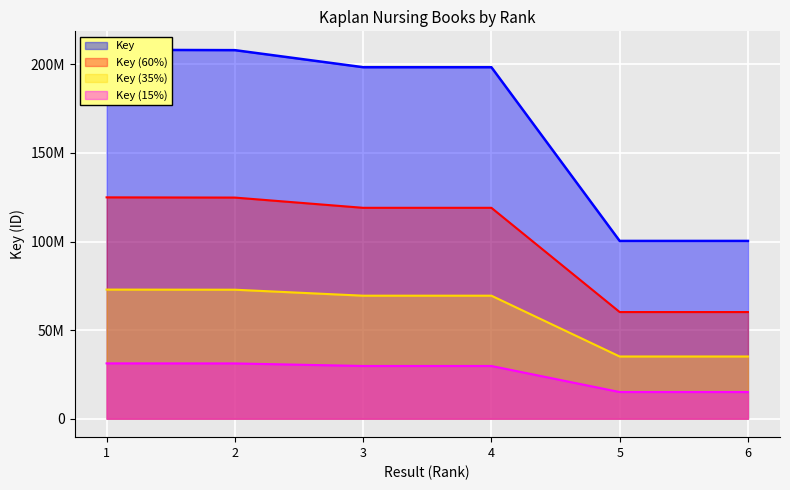

What is the smallest value displayed?

100359768